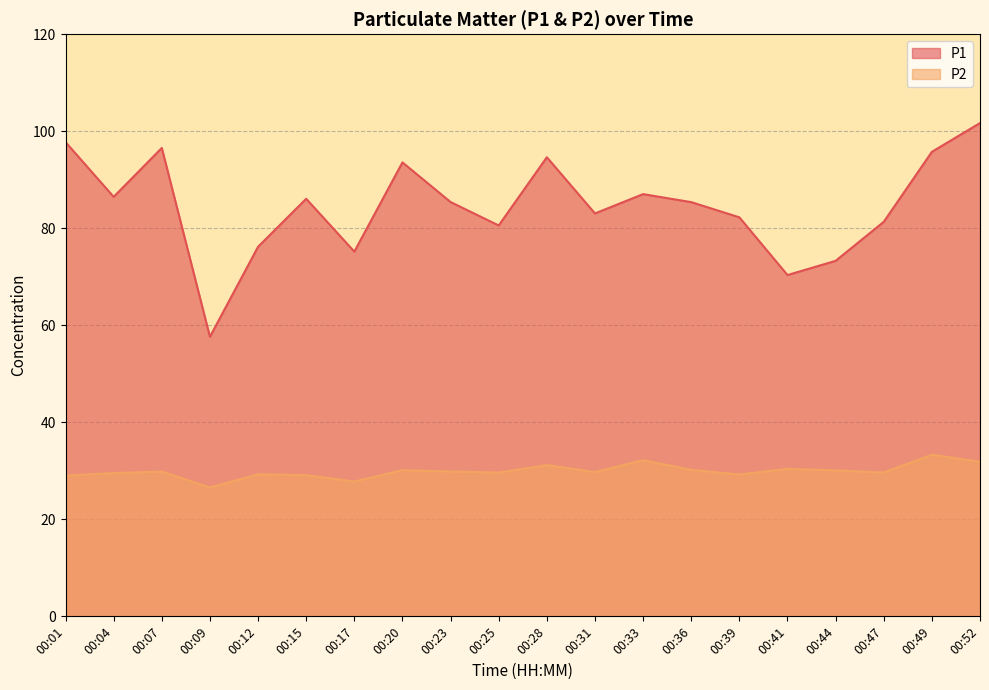

Is it true that P1 equals 85.4 at 00:36?

True